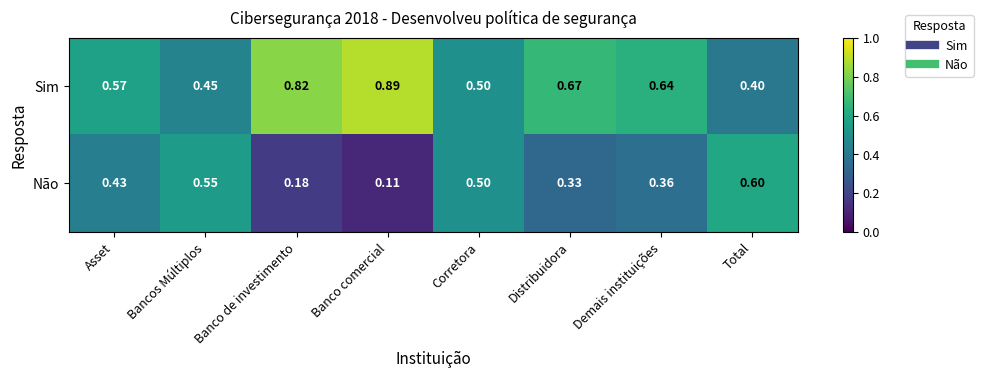

Where is Não nearest to the value 0?

Banco comercial